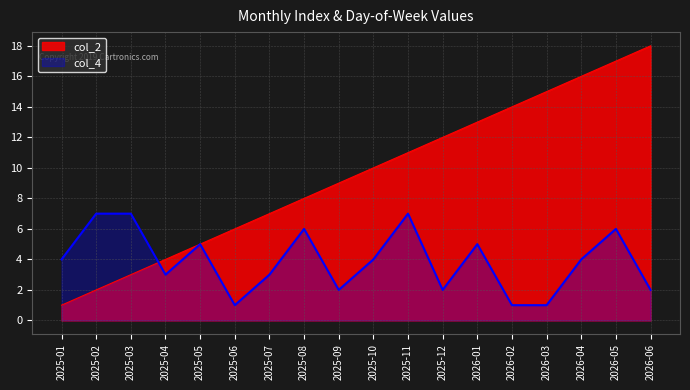

True or false: col_2 has a value of 7 at 2026-02.

False